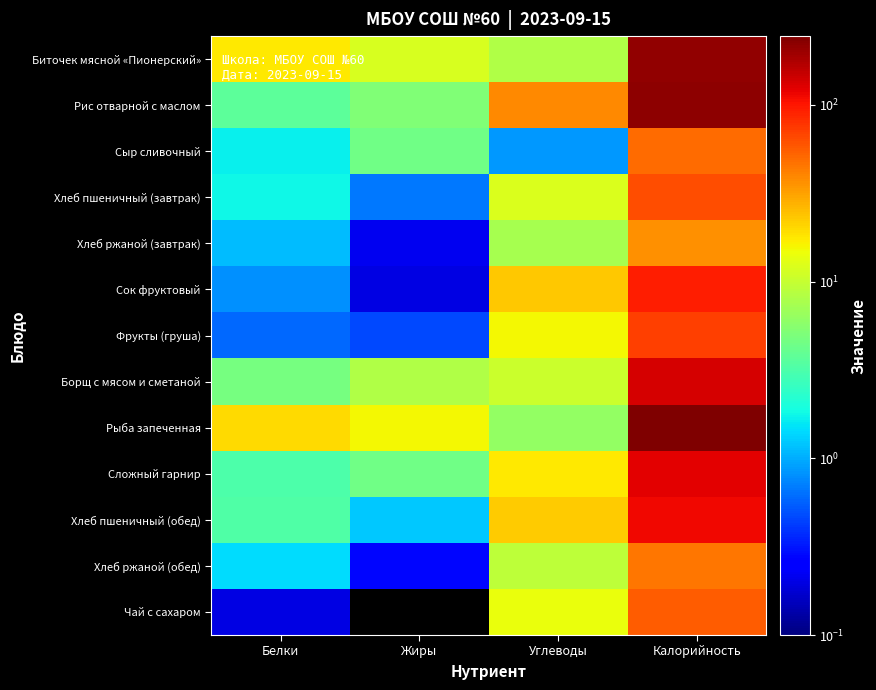

Reading left to right, transcribe all the data shown in this chart.

Биточек мясной «Пионерский»: Белки=17.8	Жиры=12.0	Углеводы=8.3	Калорийность=211.8
Рис отварной с маслом: Белки=3.7	Жиры=5.2	Углеводы=38.5	Калорийность=219.0
Сыр сливочный: Белки=1.7	Жиры=4.4	Углеводы=0.8	Калорийность=50.0
Хлеб пшеничный (завтрак): Белки=1.8	Жиры=0.7	Углеводы=12.3	Калорийность=63.0
Хлеб ржаной (завтрак): Белки=1.1	Жиры=0.2	Углеводы=7.4	Калорийность=36.3
Сок фруктовый: Белки=0.8	Жиры=0.2	Углеводы=23.2	Калорийность=94.4
Фрукты (груша): Белки=0.6	Жиры=0.5	Углеводы=15.4	Калорийность=70.5
Борщ с мясом и сметаной: Белки=4.7	Жиры=8.2	Углеводы=10.3	Калорийность=134.5
Рыба запеченная: Белки=19.7	Жиры=15.8	Углеводы=6.2	Калорийность=245.3
Сложный гарнир: Белки=3.1	Жиры=4.5	Углеводы=17.6	Калорийность=122.8
Хлеб пшеничный (обед): Белки=3.2	Жиры=1.2	Углеводы=22.1	Калорийность=113.5
Хлеб ржаной (обед): Белки=1.4	Жиры=0.3	Углеводы=9.3	Калорийность=45.3
Чай с сахаром: Белки=0.2	Жиры=0.0	Углеводы=14.0	Калорийность=56.0